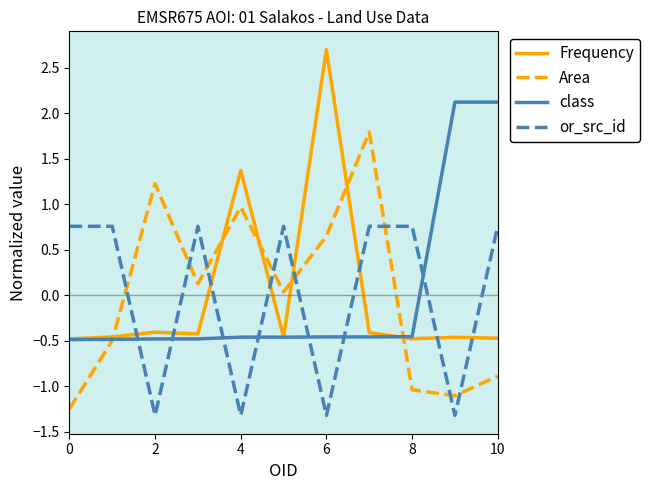

True or false: Frequency has more than 0 points higher than both neighbors.

True